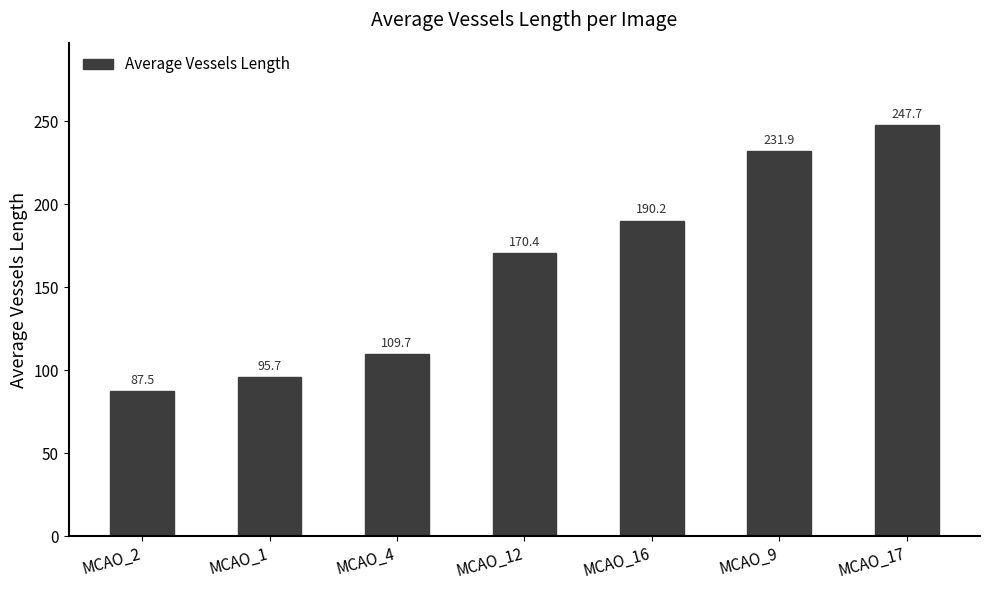

What is the difference between the maximum and minimum values?

160.3